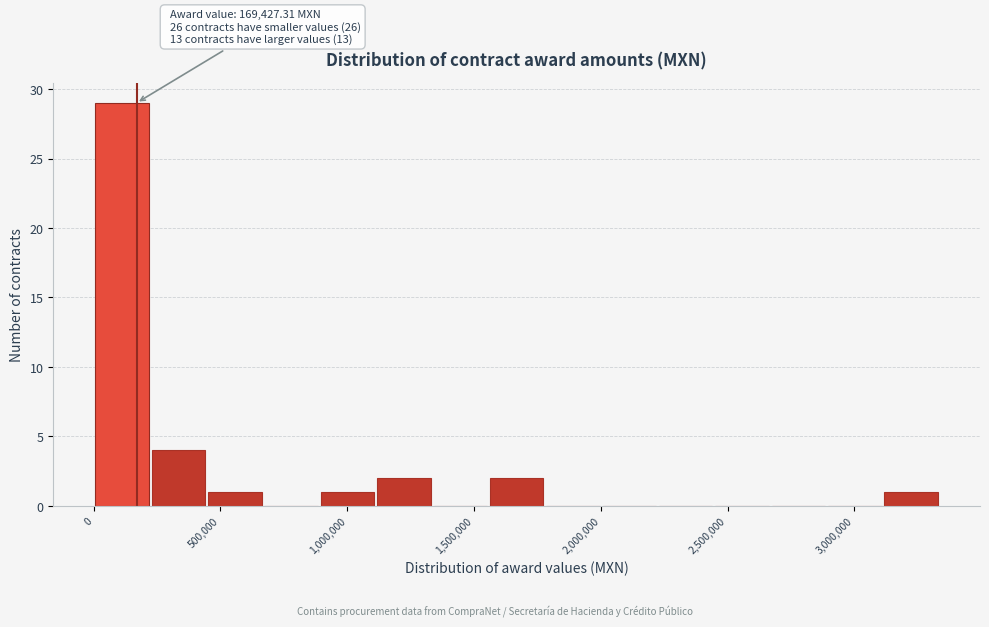

Over which range of the x-axis is the bar tallest?

0 to 200000